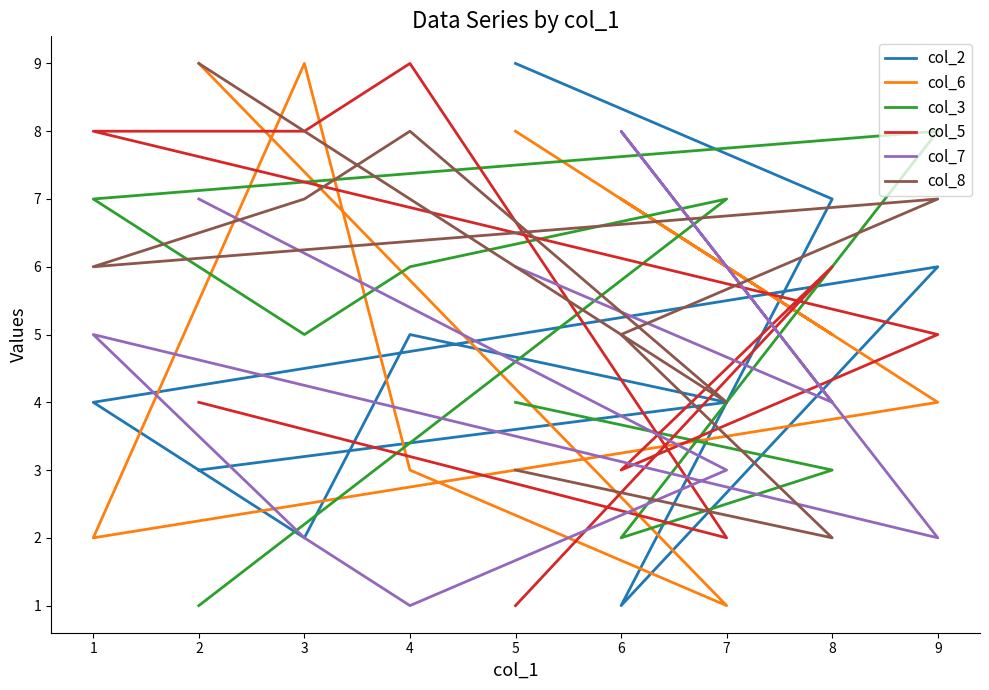

How many intersections are there between col_3 and col_5?

5